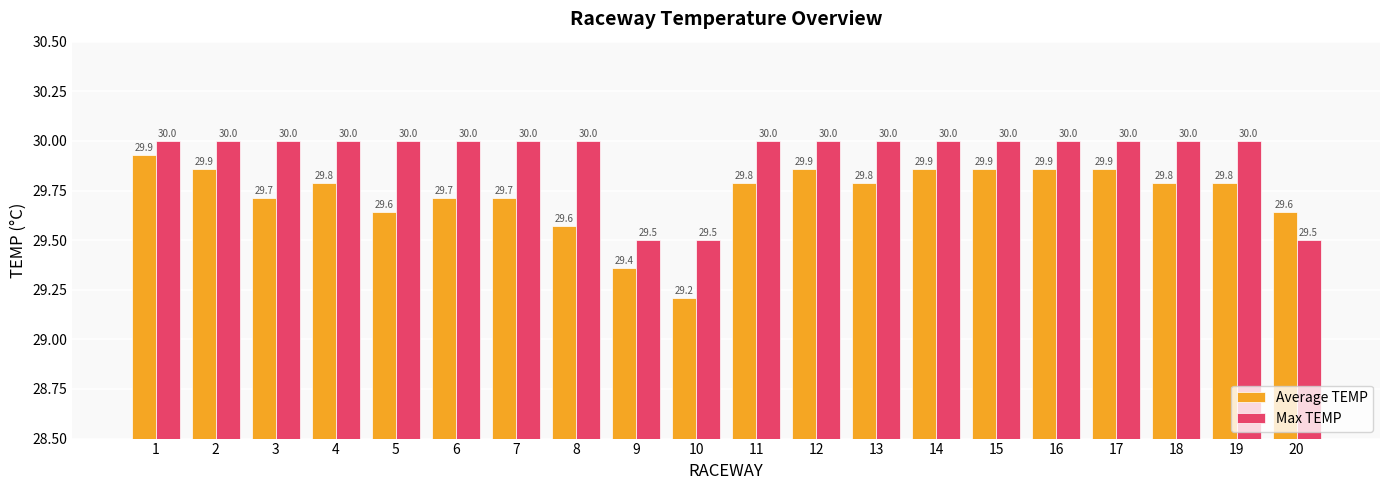

At which label is Average TEMP closest to 29?

10